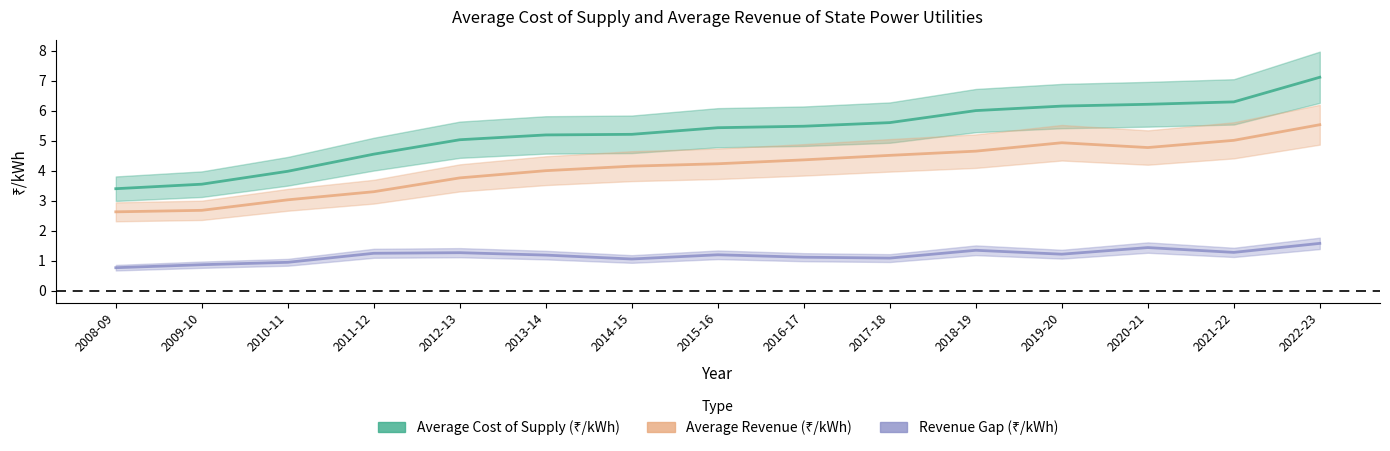

How many data points does each series have?

15